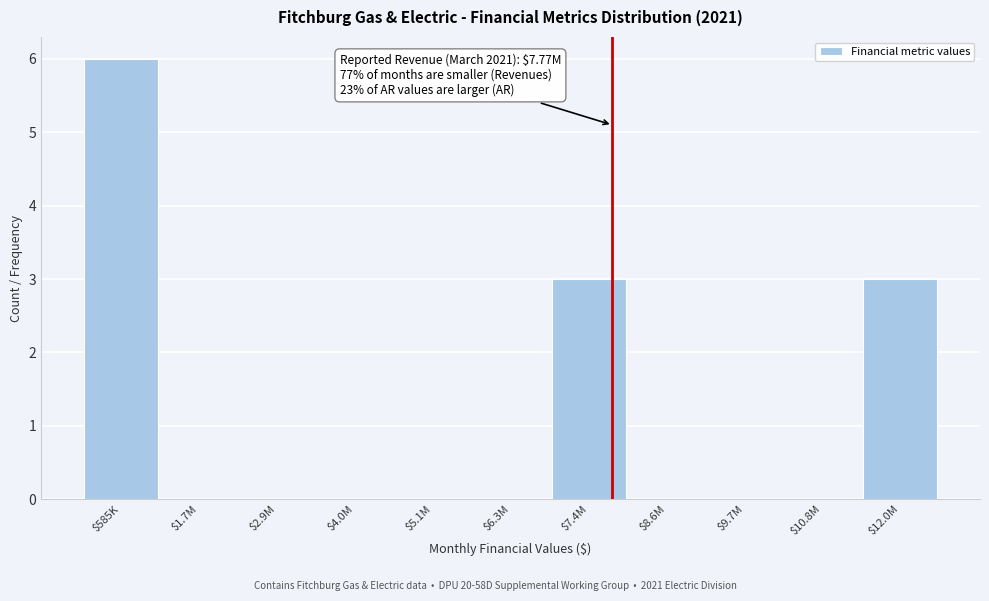

The chart shows a value of -3 at $8.6M. True or false?

False